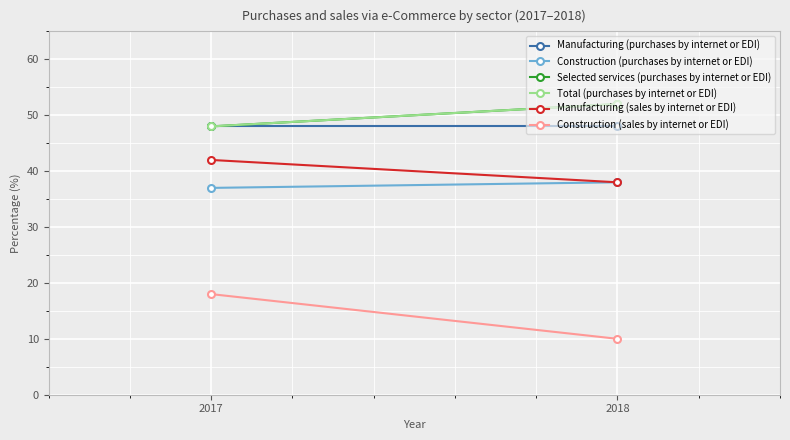

True or false: Selected services (purchases by internet or EDI) has a value of 80 at 2018.

False